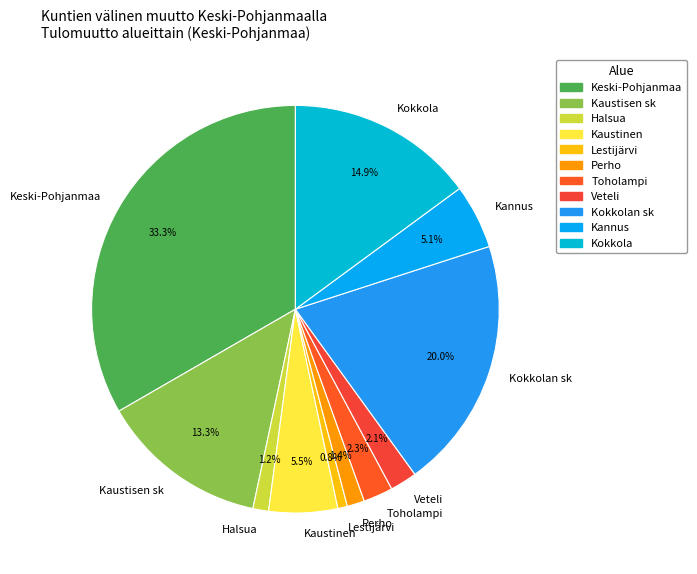

What percentage is the Kaustisen sk slice, to the nearest percent?

13%